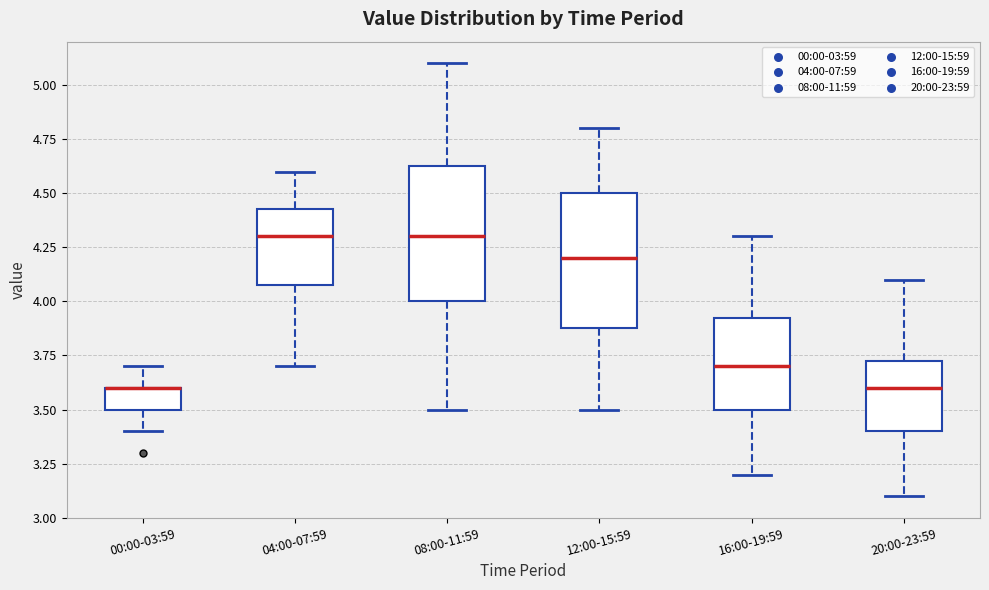

Reading left to right, read every box against the y-axis: the position of its median line, the range the box covers, and the ends of its whiskers. The values are not printed on the chart, so give them approximately, as read against the axis.

00:00-03:59: median 3.60 (drawn on the box's upper edge), box 3.50 to 3.60, whiskers 3.40 to 3.70
04:00-07:59: median 4.30, box 4.10 to 4.45, whiskers 3.70 to 4.60
08:00-11:59: median 4.30, box 4.00 to 4.65, whiskers 3.50 to 5.10
12:00-15:59: median 4.20, box 3.90 to 4.50, whiskers 3.50 to 4.80
16:00-19:59: median 3.70, box 3.50 to 3.95, whiskers 3.20 to 4.30
20:00-23:59: median 3.60, box 3.40 to 3.75, whiskers 3.10 to 4.10